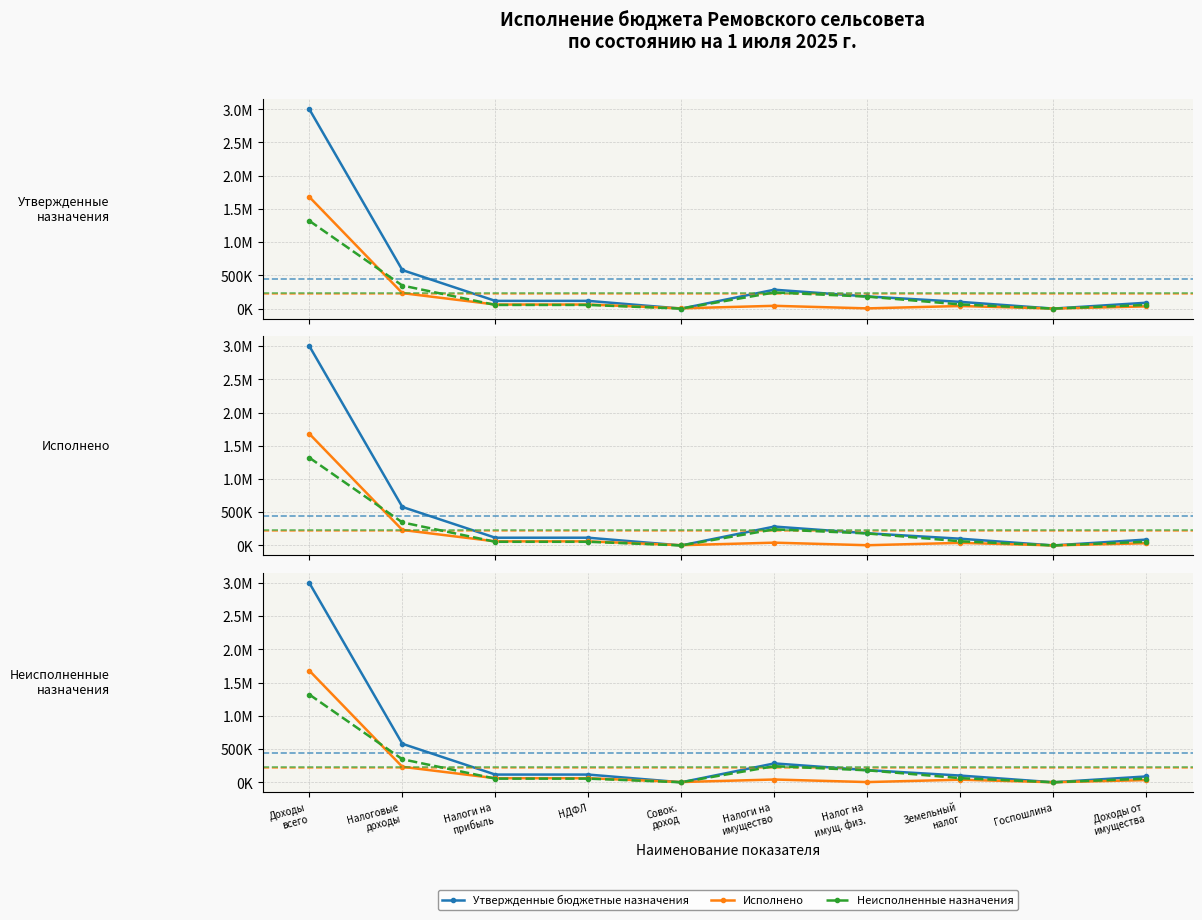

Reading left to right, list all the values displayed in this chart.

Утвержденные бюджетные назначения: Доходы
всего=3000690.4	Налоговые
доходы=579434.0	Налоги на
прибыль=116000.0	НДФЛ=116000.0	Совок.
доход=0.0	Налоги на
имущество=284000.0	Налог на
имущ. физ.=183000.0	Земельный
налог=101000.0	Госпошлина=0.0	Доходы от
имущества=88000.0
Исполнено: Доходы
всего=1680134.6	Налоговые
доходы=232748.2	Налоги на
прибыль=61222.5	НДФЛ=61222.5	Совок.
доход=3591.9	Налоги на
имущество=41676.8	Налог на
имущ. физ.=3019.1	Земельный
налог=38657.7	Госпошлина=500.0	Доходы от
имущества=32976.6
Неисполненные назначения: Доходы
всего=1320555.8	Налоговые
доходы=346685.8	Налоги на
прибыль=54777.5	НДФЛ=54777.5	Совок.
доход=0.0	Налоги на
имущество=242323.2	Налог на
имущ. физ.=179980.9	Земельный
налог=62342.3	Госпошлина=0.0	Доходы от
имущества=55023.4